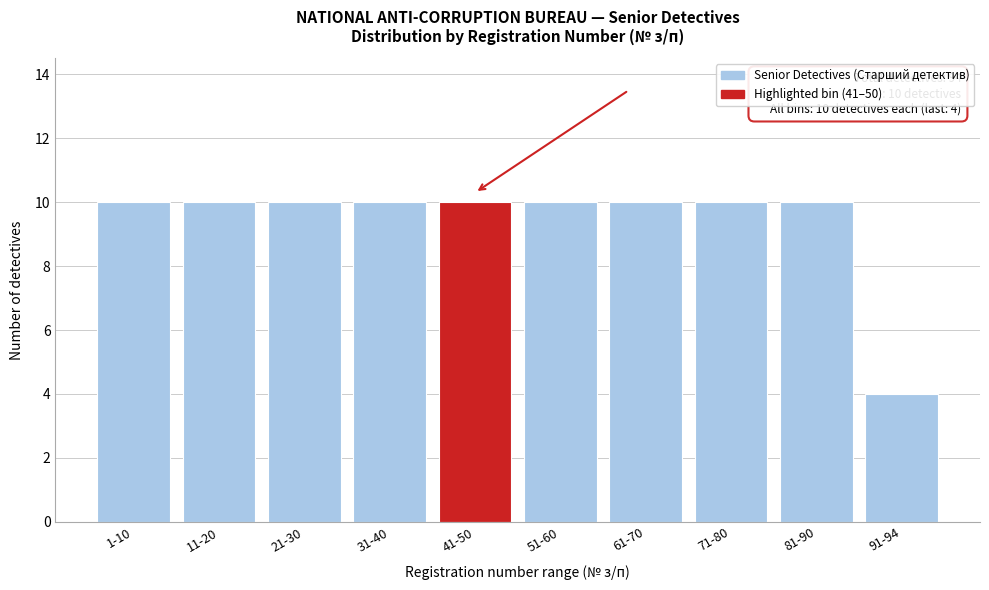

Reading left to right, extract all data points from this chart.

10	10	10	10	10	10	10	10	10	4